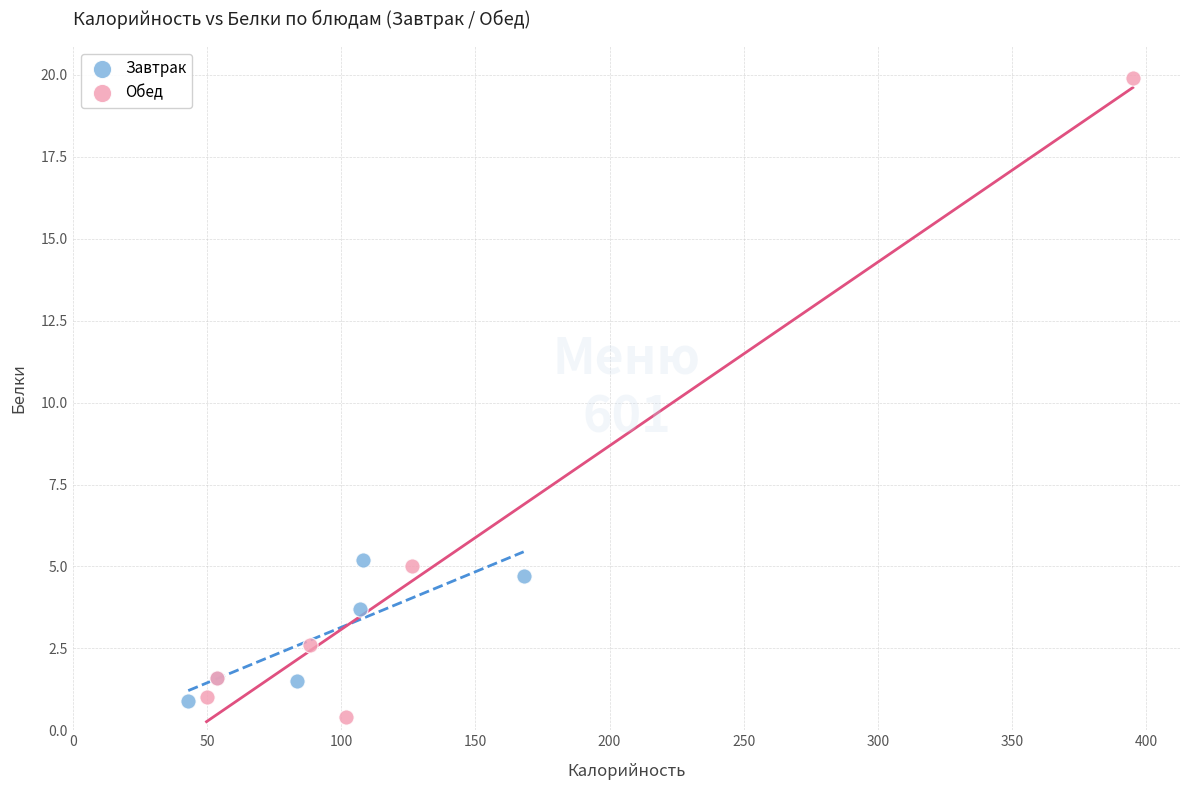

What are all the series names shown in the legend?

Завтрак, Обед